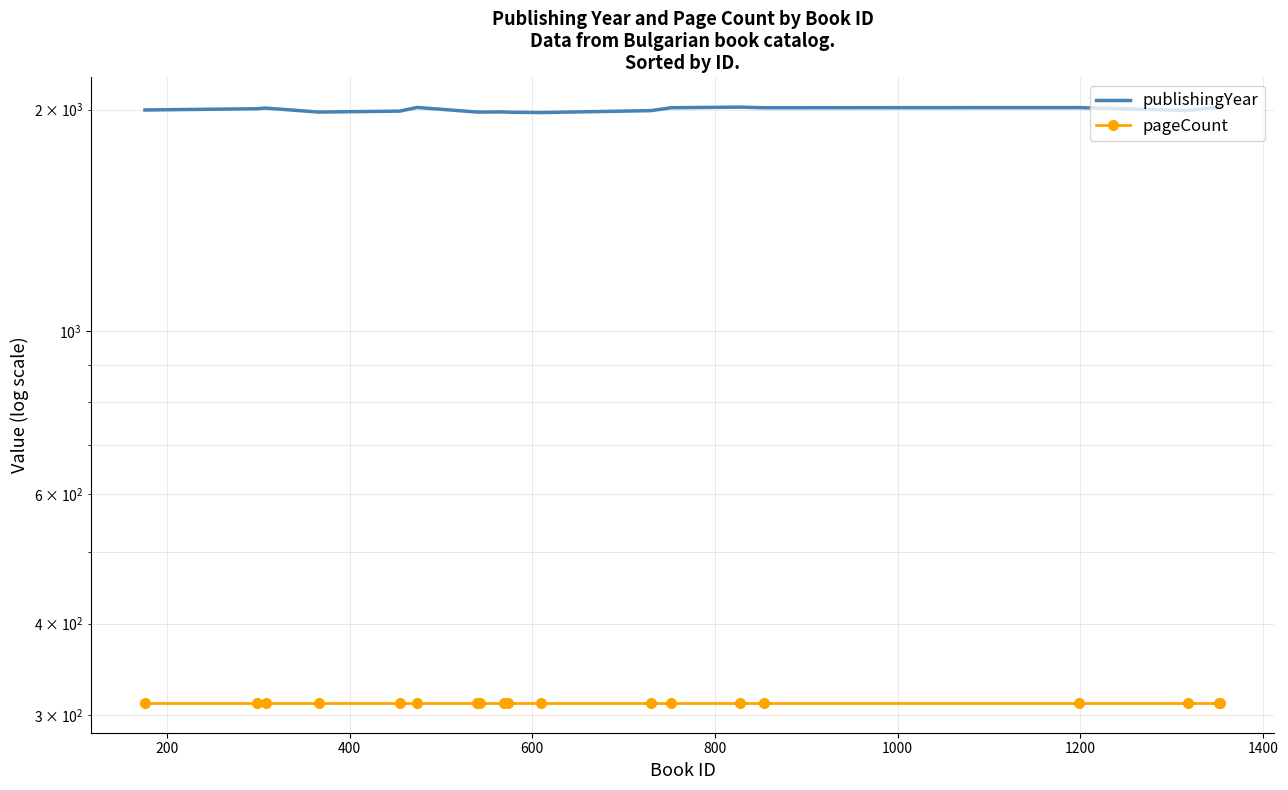

Is the value of pageCount at 600 greater than the value of publishingYear at 10?

No